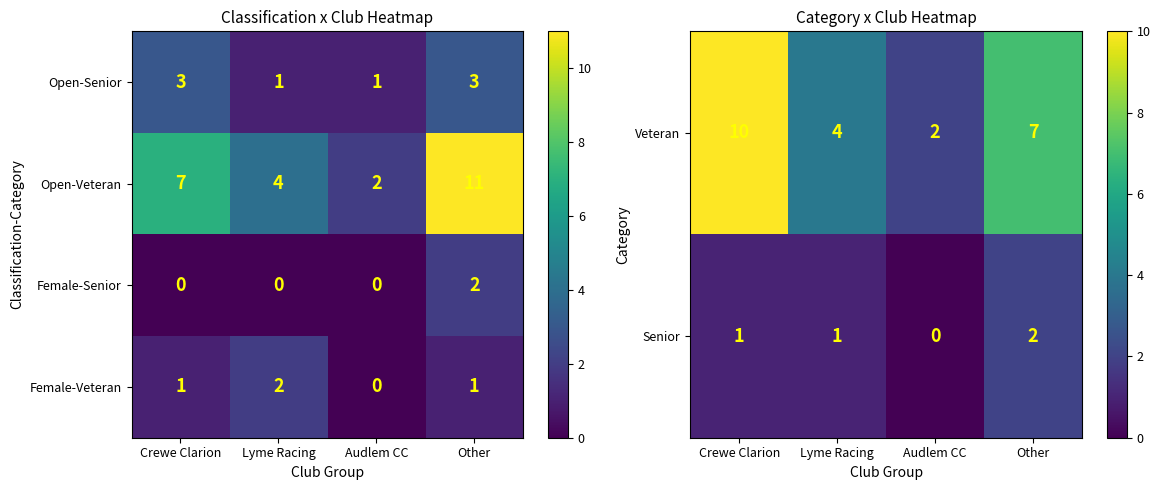

What is the sum of all Female-Senior values?

2